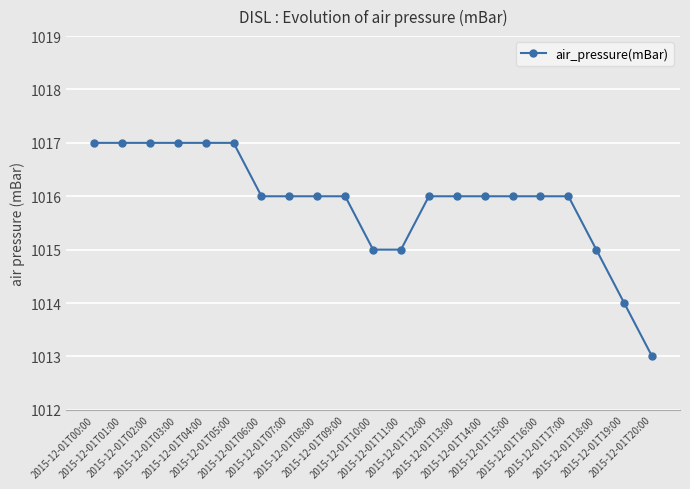

The value at 2015-12-01T06:00 is 400. True or false?

False